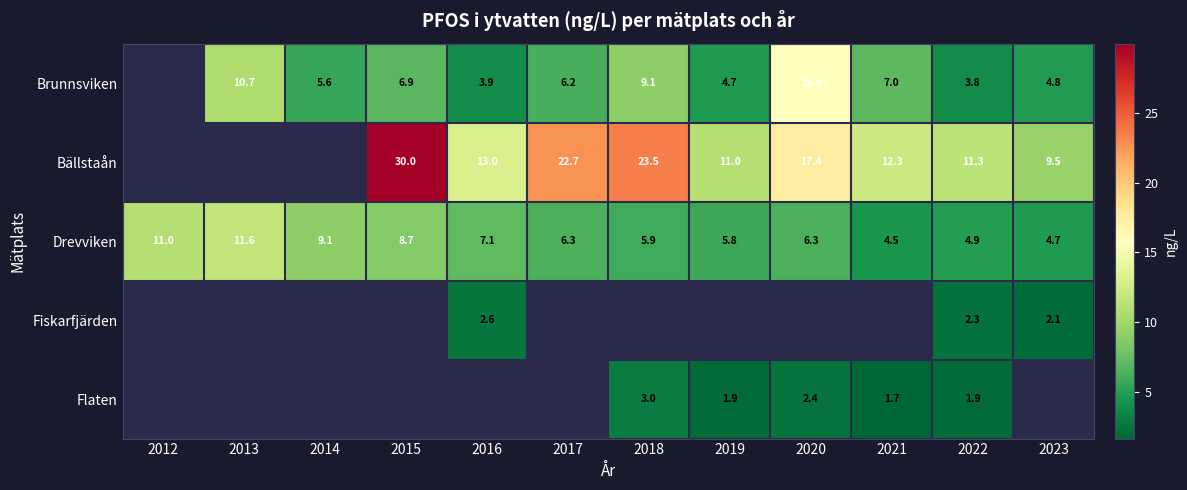

Is the value of Fiskarfjärden at 2016 greater than the value of Brunnsviken at 2014?

No